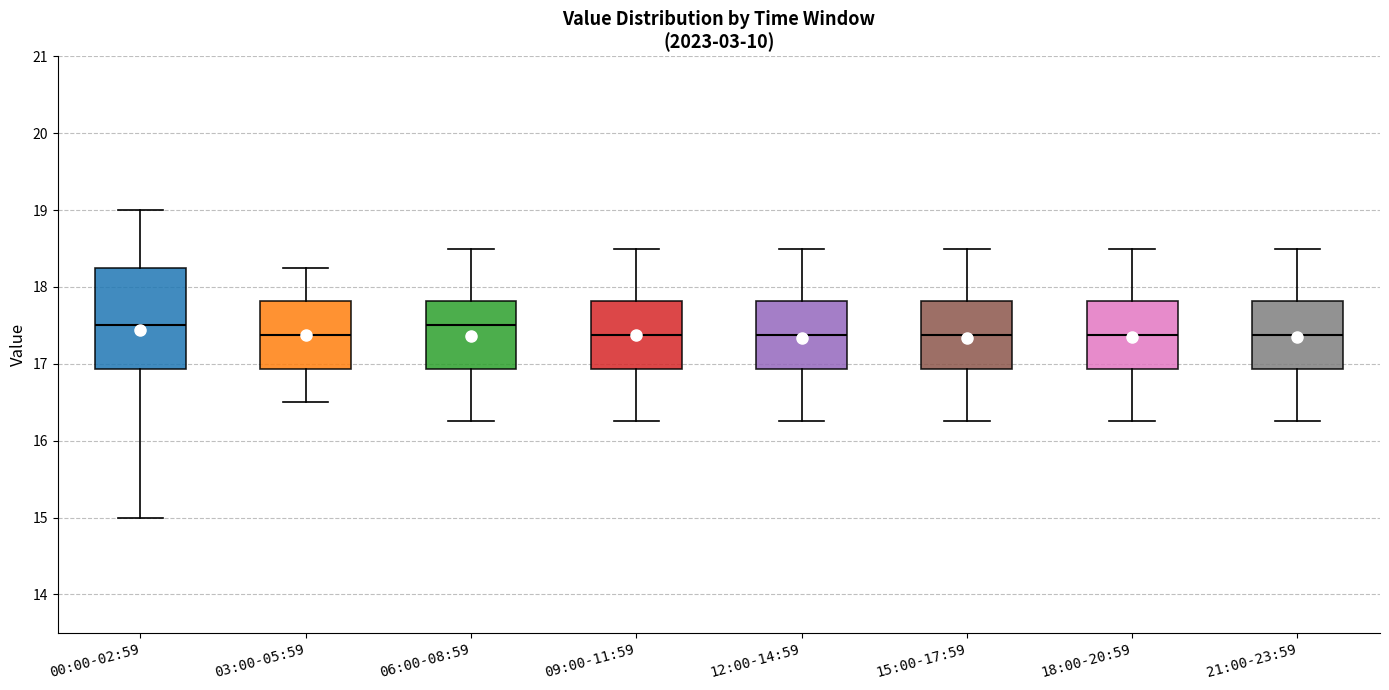

Reading left to right, transcribe this box plot: for each box, give where its median line is, the range the box spans, and where its two whiskers end, as read against the y-axis. The values are not printed on the chart, so give them approximately, as read against the axis.

00:00-02:59: median 17.5, box 16.9 to 18.3, whiskers 15.0 to 19.0
03:00-05:59: median 17.4, box 16.9 to 17.8, whiskers 16.5 to 18.3
06:00-08:59: median 17.5, box 16.9 to 17.8, whiskers 16.3 to 18.5
09:00-11:59: median 17.4, box 16.9 to 17.8, whiskers 16.3 to 18.5
12:00-14:59: median 17.4, box 16.9 to 17.8, whiskers 16.3 to 18.5
15:00-17:59: median 17.4, box 16.9 to 17.8, whiskers 16.3 to 18.5
18:00-20:59: median 17.4, box 16.9 to 17.8, whiskers 16.3 to 18.5
21:00-23:59: median 17.4, box 16.9 to 17.8, whiskers 16.3 to 18.5